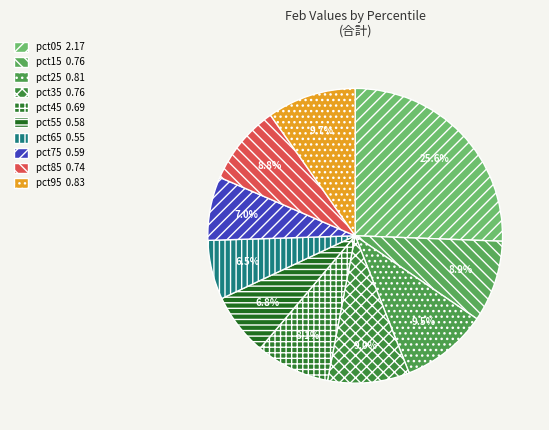

Which slice is the largest?

pct05